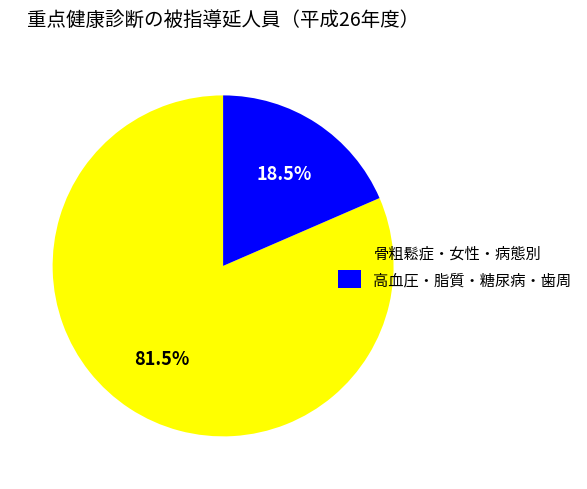

How many slices are in this pie chart?

2